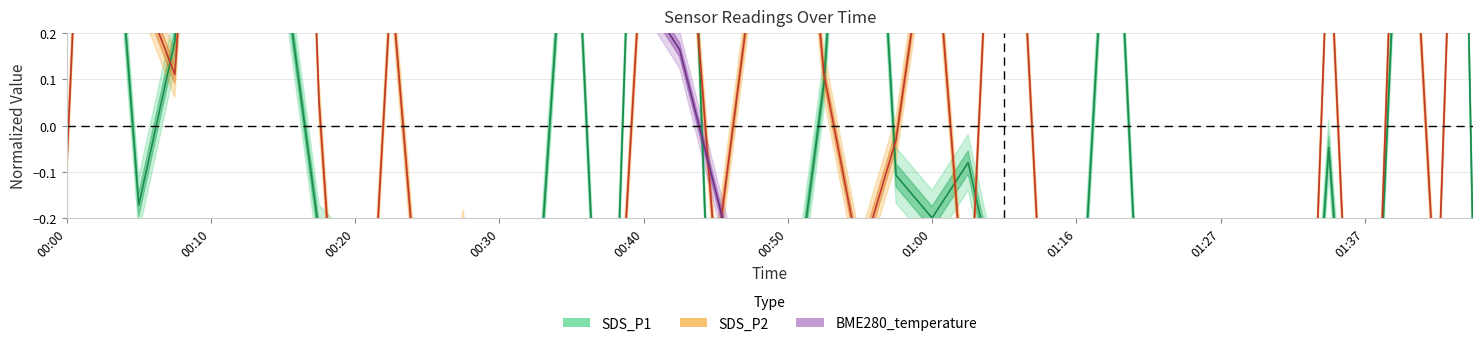

How many interior local peaks does the SDS_P1 series have?

11